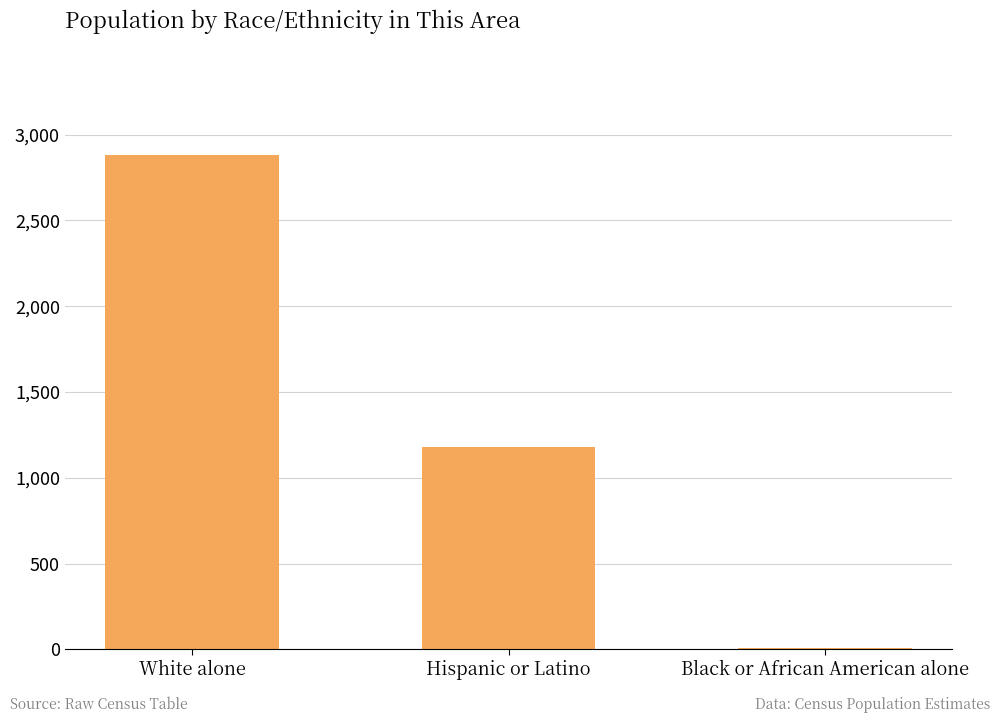

Which category has the highest value across all series?

White alone